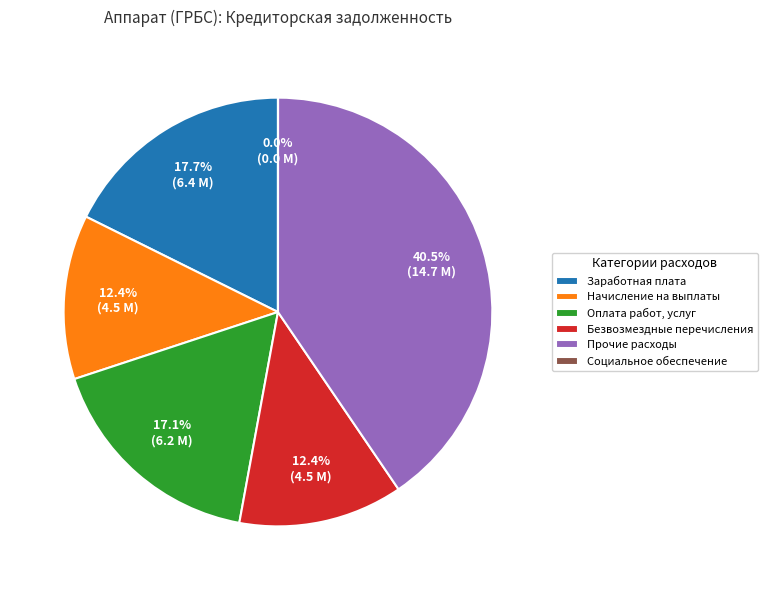

To the nearest percent, what is the difference between the Начисление на выплаты and Прочие расходы slice percentages?

28%